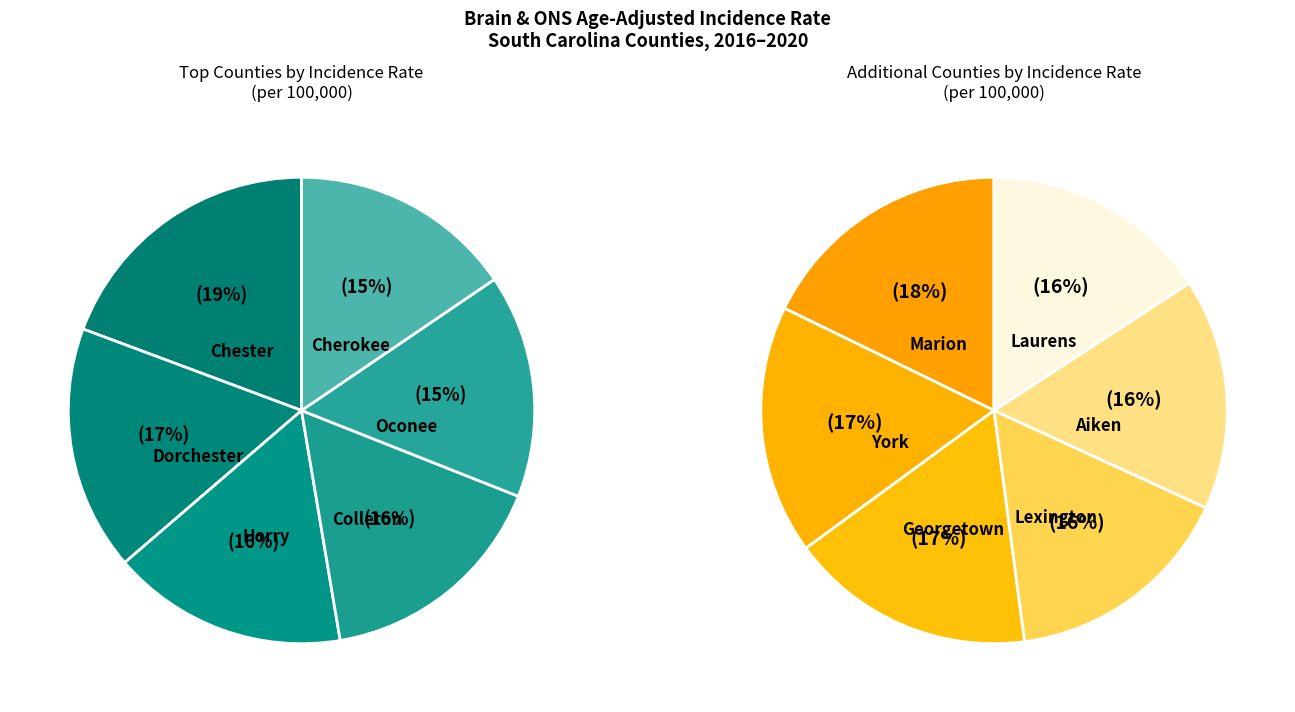

How much of the chart is everything except Marion County?

91.8%